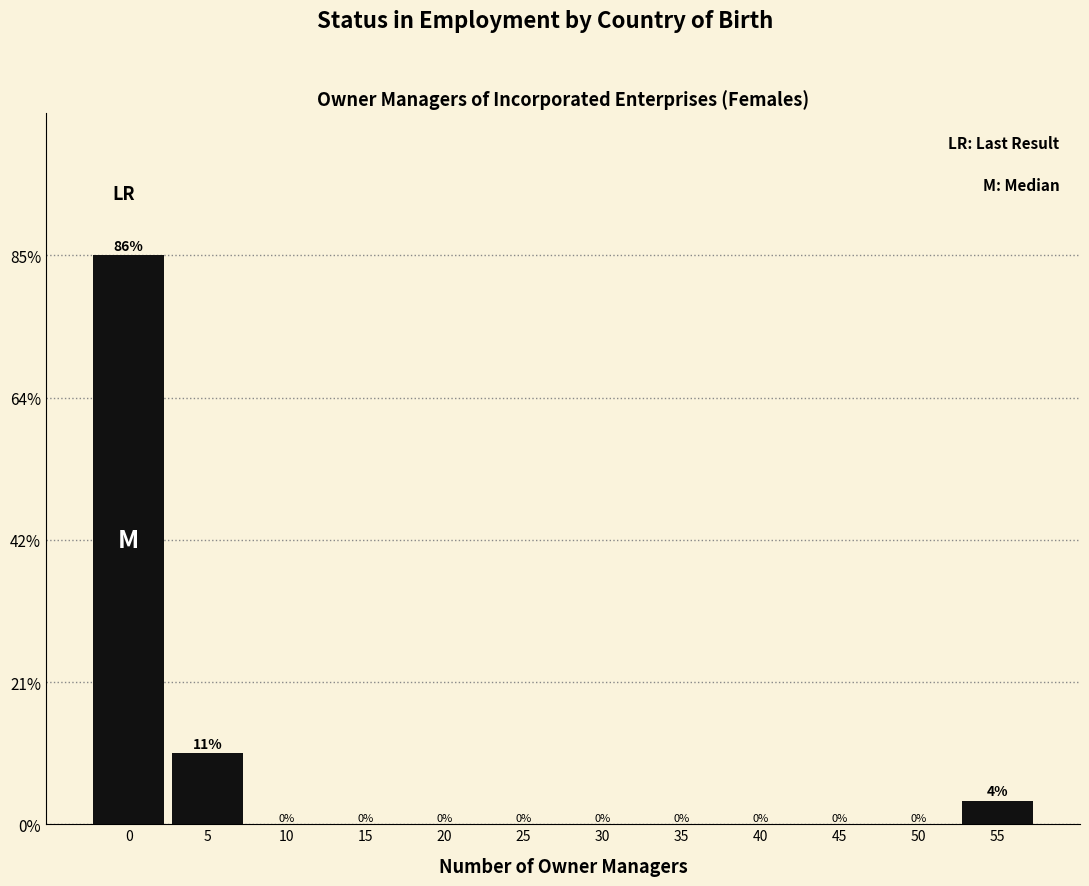

Are the bars horizontal?

No